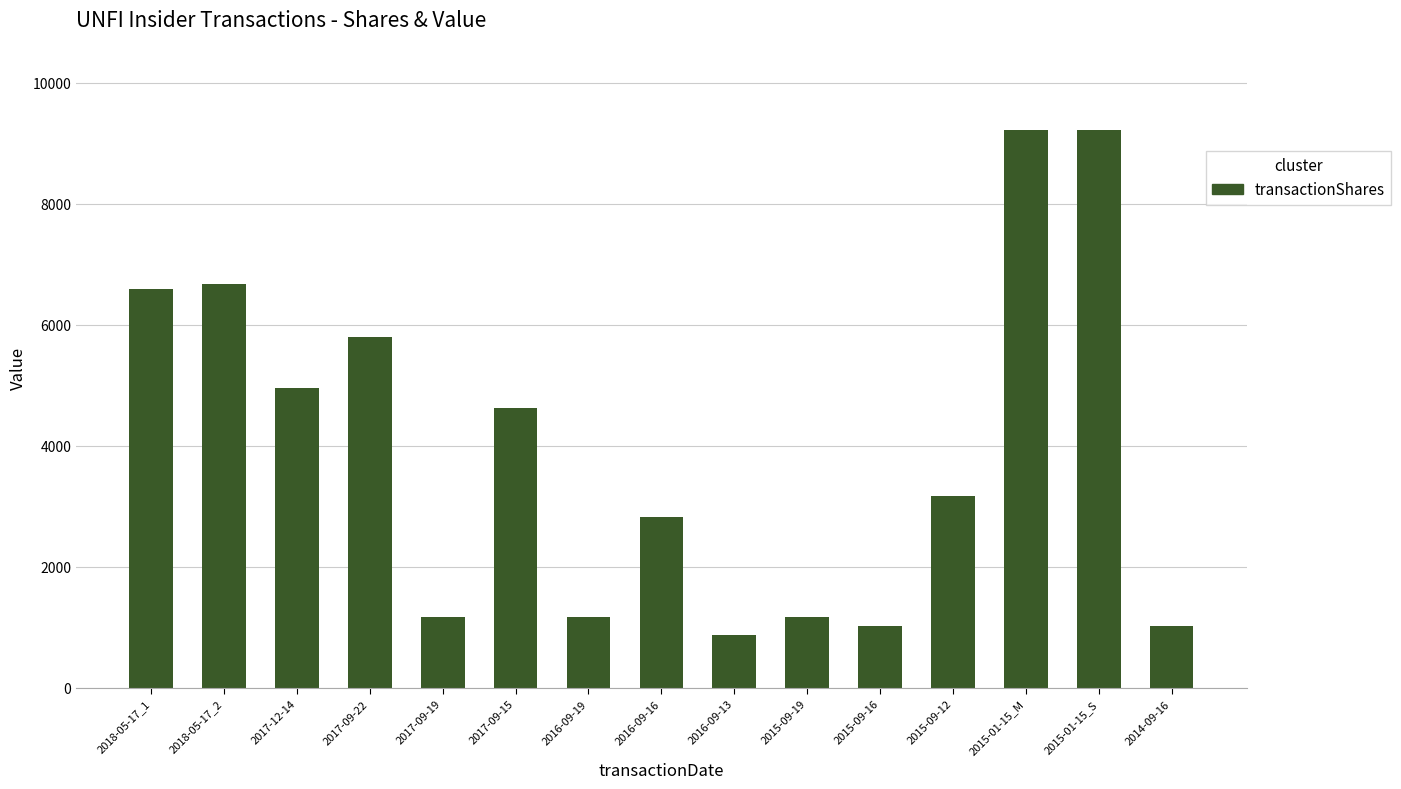

What is the label of the 13th bar from the right?

2017-12-14